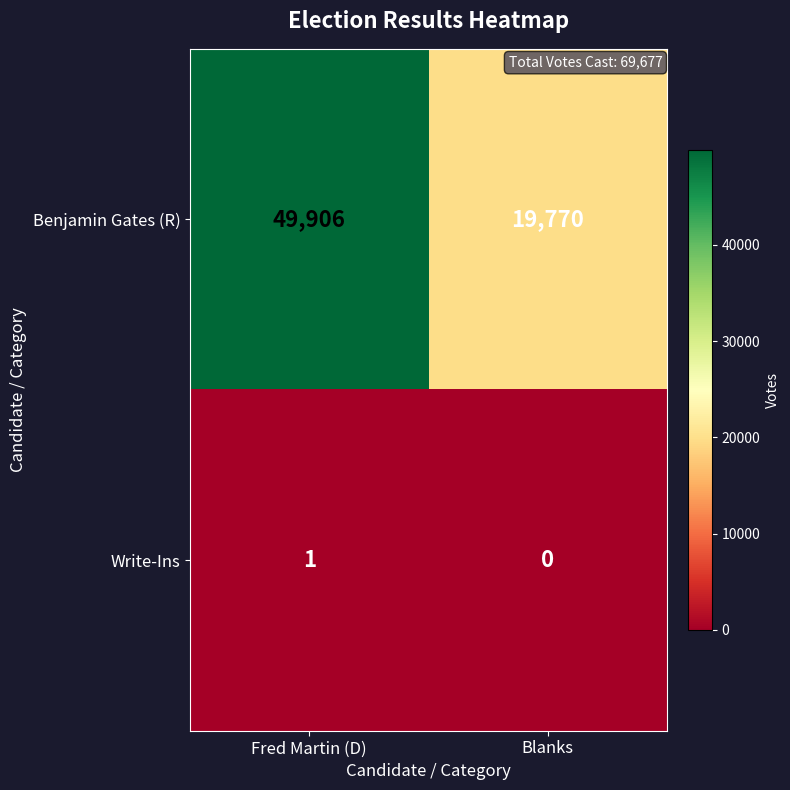

List the series in order of their peak value, highest first.

Benjamin Gates (R), Write-Ins